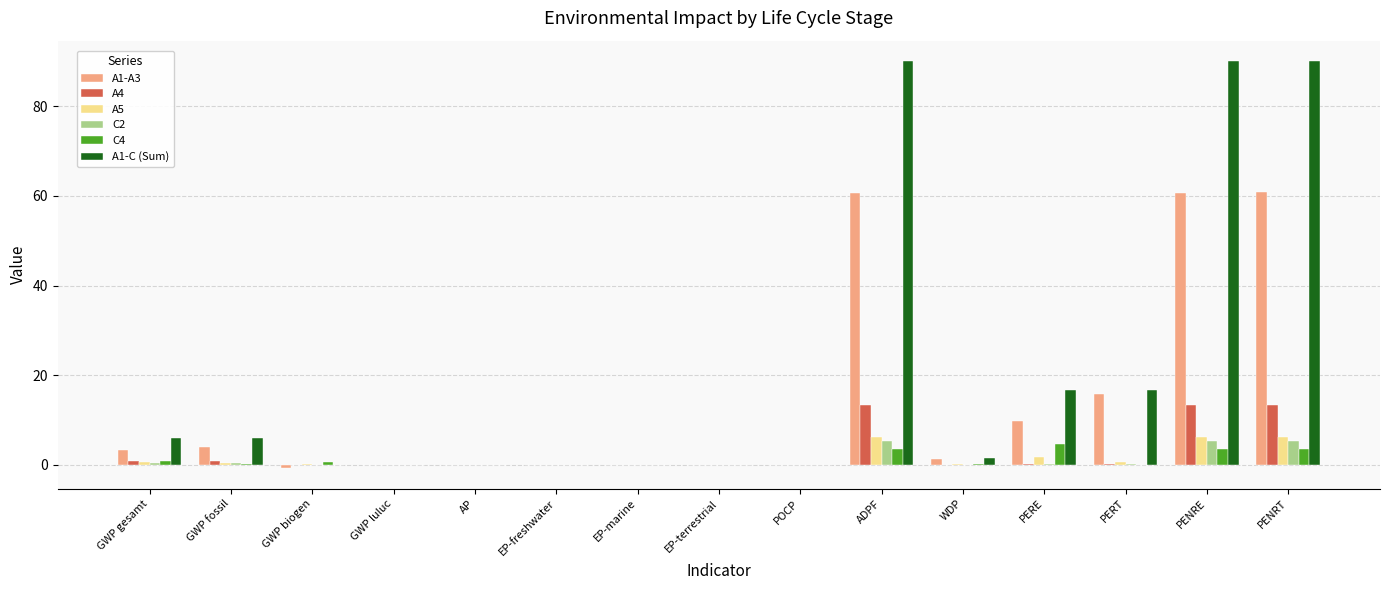

The A5 series shows 3.1 at PENRE. True or false?

False